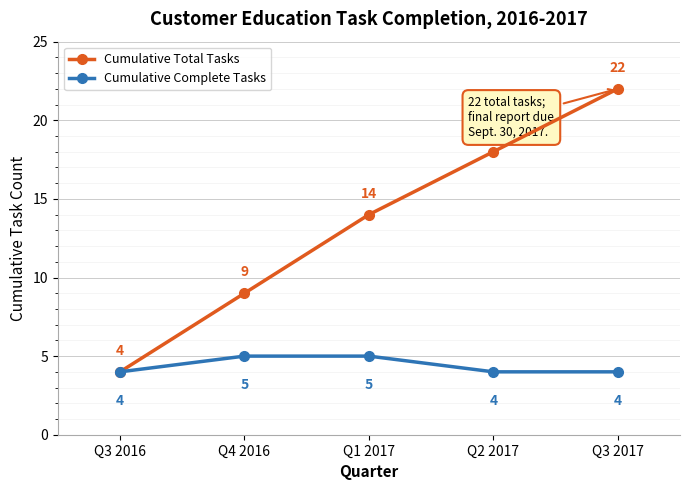

Does the chart display data point markers on the line(s)?

Yes